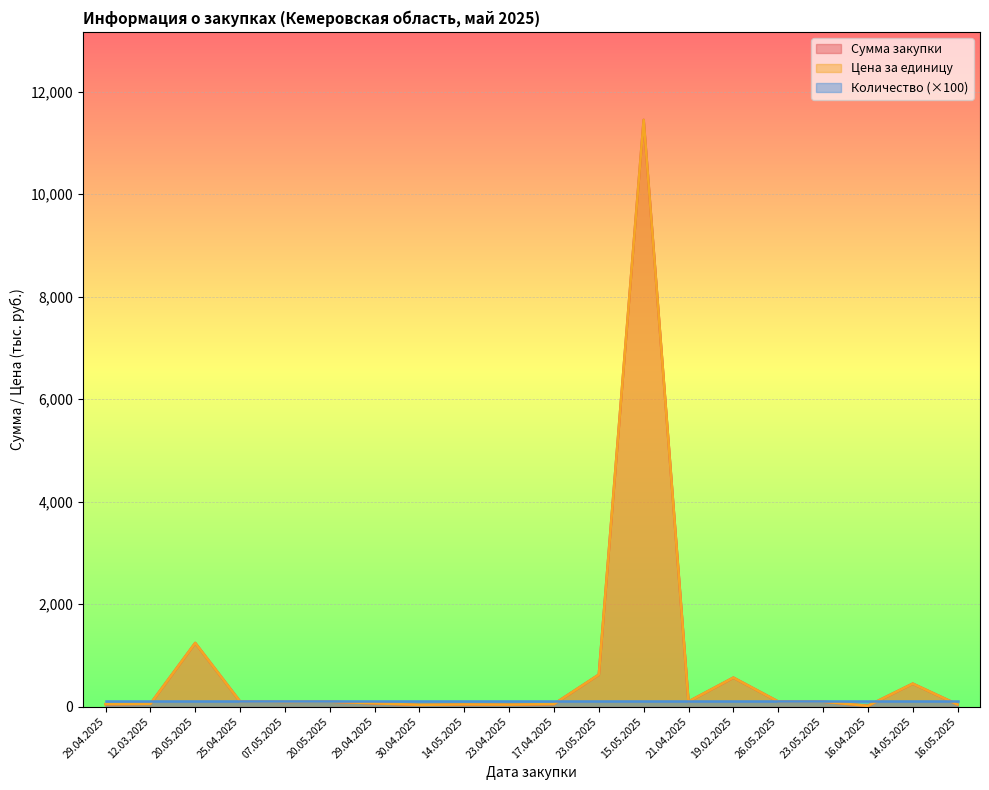

Is it true that Сумма закупки equals 95.5 at 23.05.2025?

True